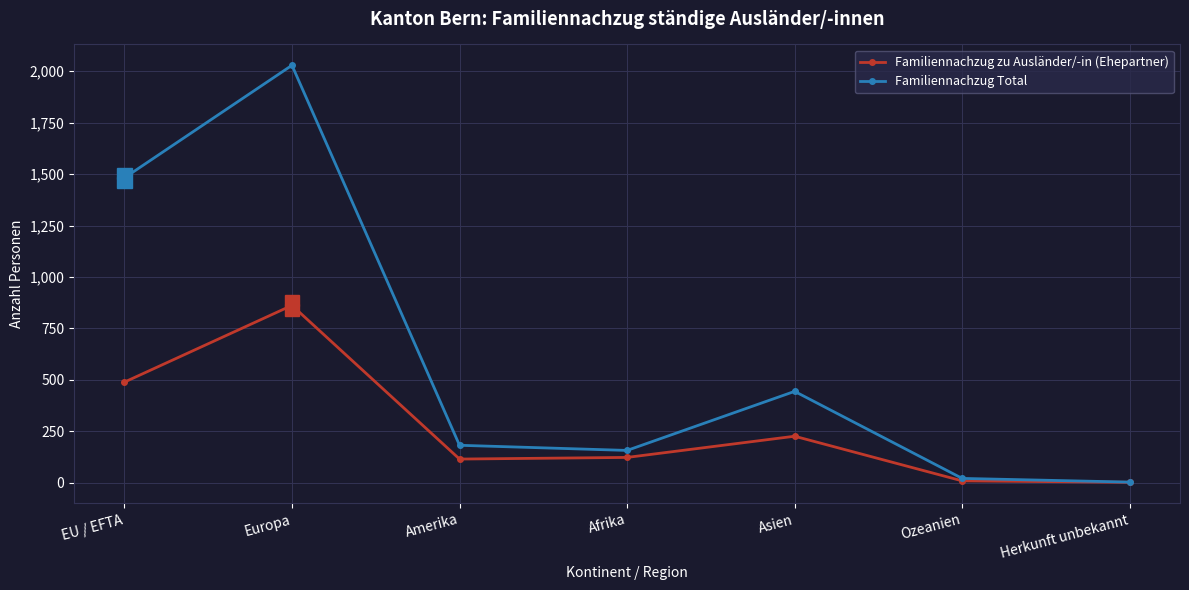

Which series has the largest range (max minus min)?

Familiennachzug Total